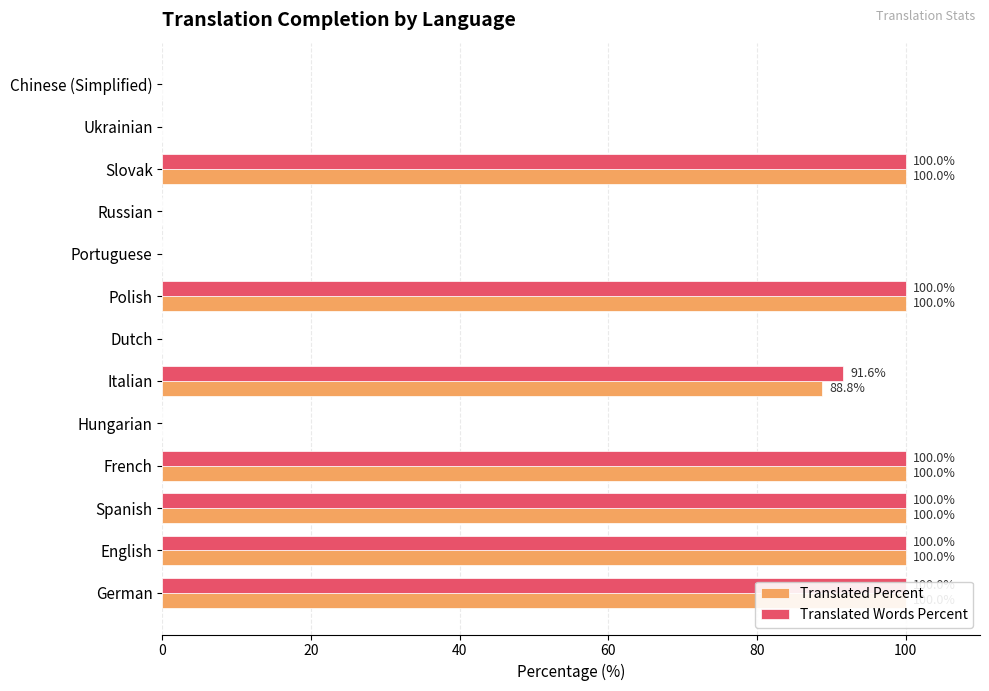

Rank the series at Ukrainian from highest to lowest value.

Translated Percent, Translated Words Percent